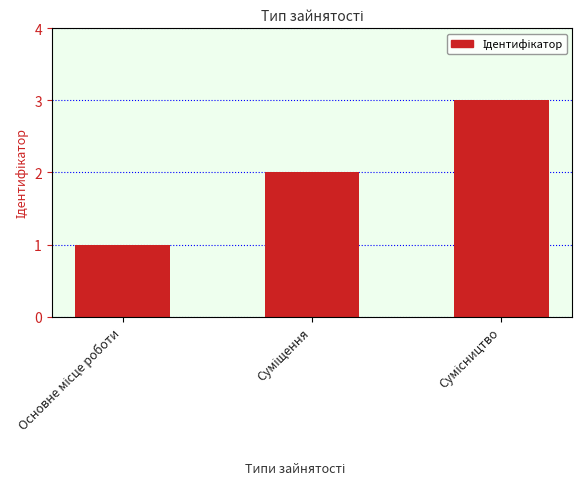

What is the sum of all values?

6